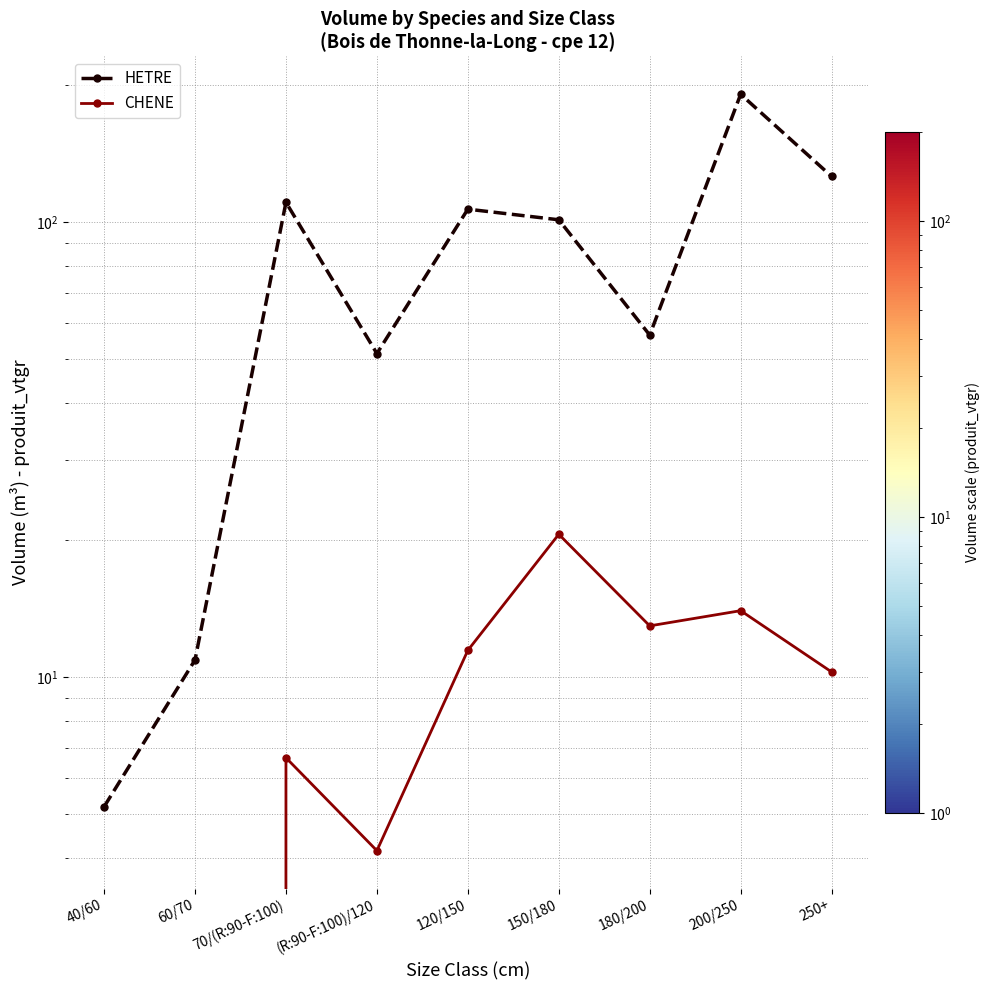

Reading right to left, transcribe all the data shown in this chart.

HETRE: 126.1	191.1	56.5	101.3	106.8	51.5	110.6	10.9	5.2
CHENE: 10.3	14.0	13.0	20.6	11.5	4.2	6.7	0.0	0.0